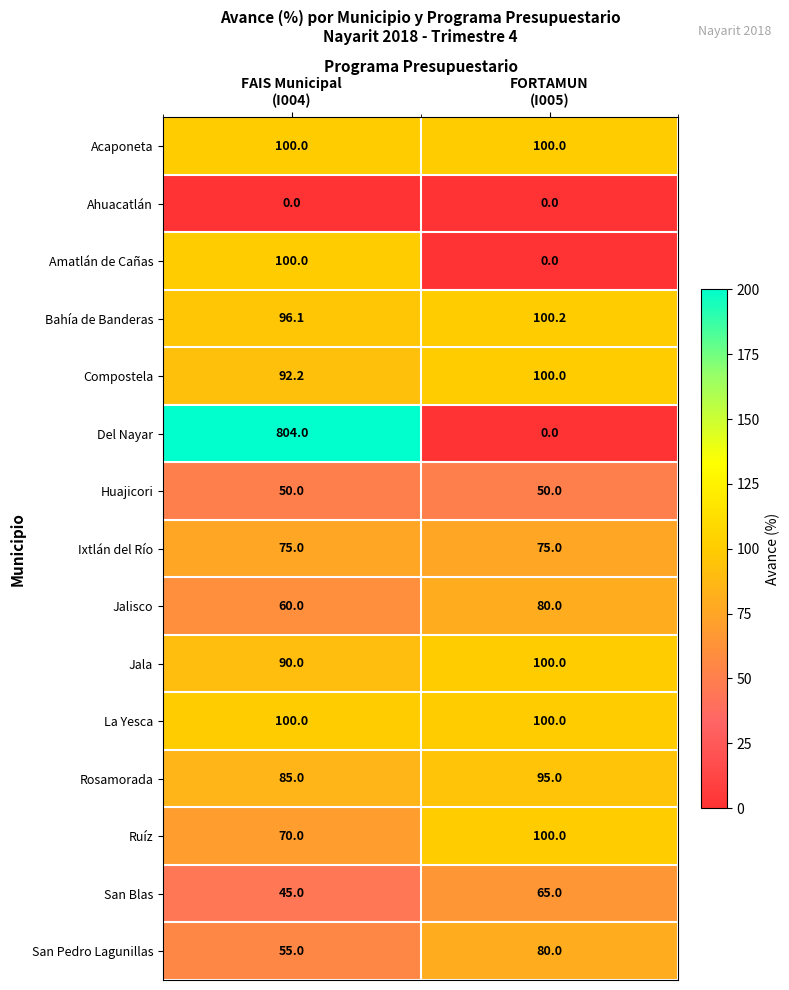

Which series has the largest range (max minus min)?

Del Nayar